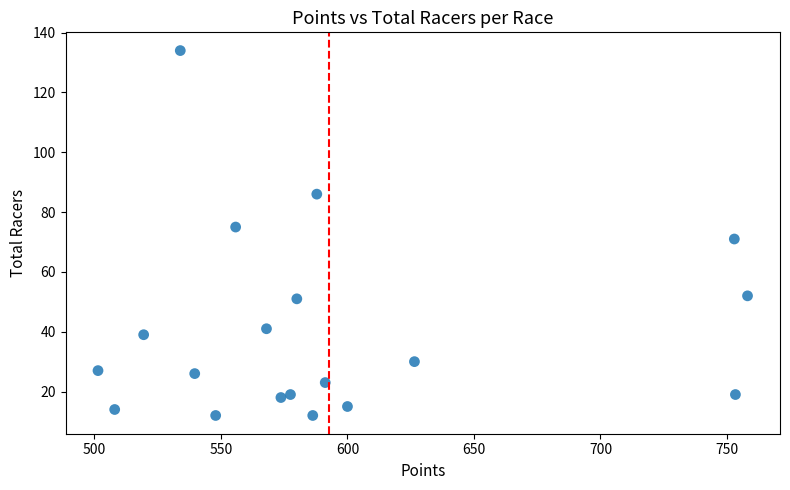

What is the range of Y values (max minus min)?

122